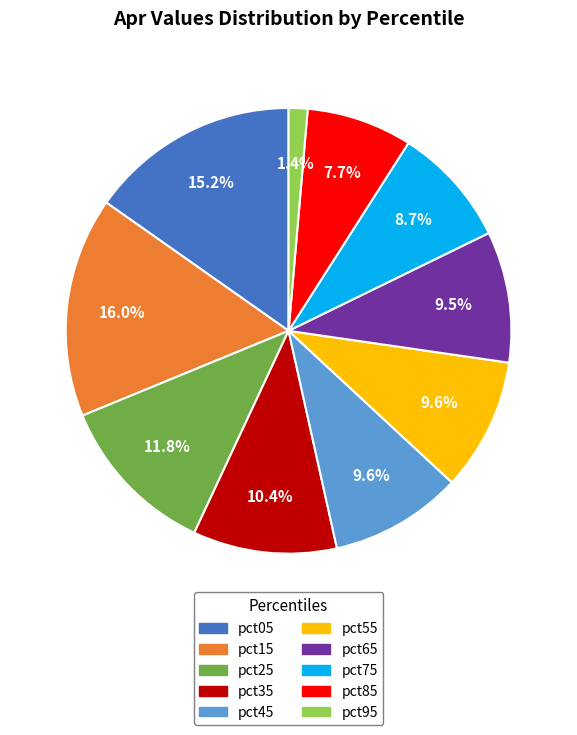

Count the number of slices in the pie.

10